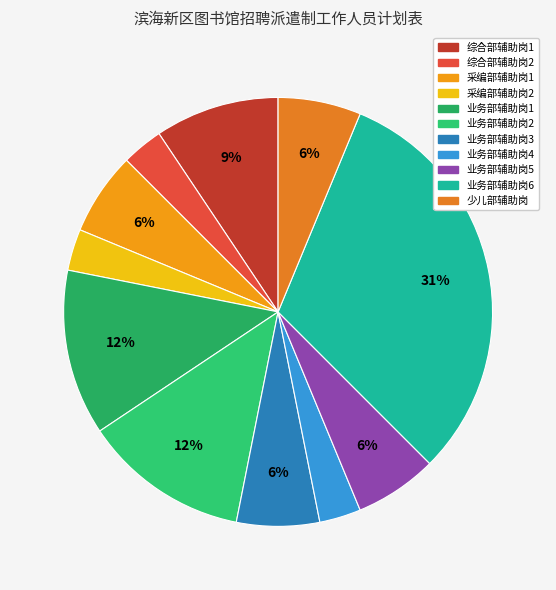

What is the ratio of the value at 业务部辅助岗5 to the value at 业务部辅助岗4?

2.0